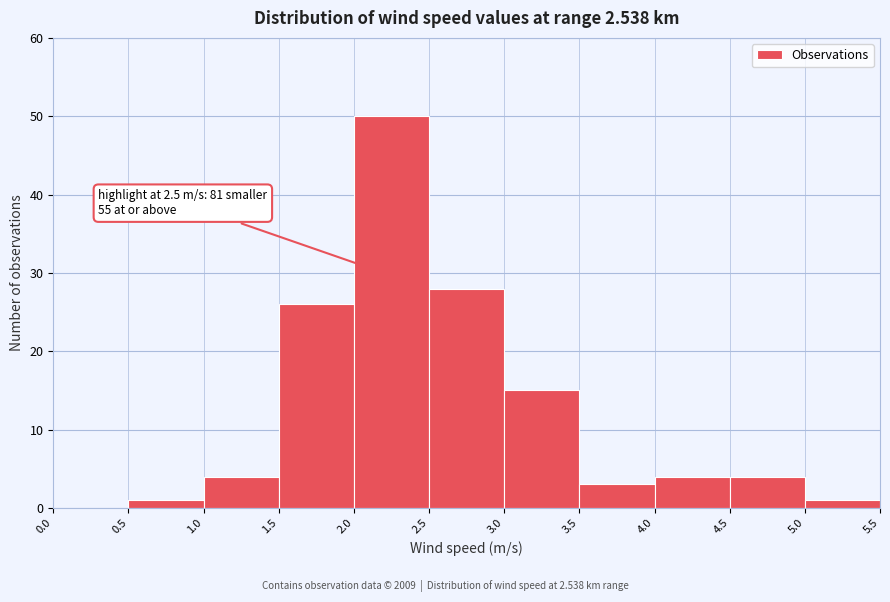

Over which range of the x-axis is the bar tallest?

2.0 to 2.5